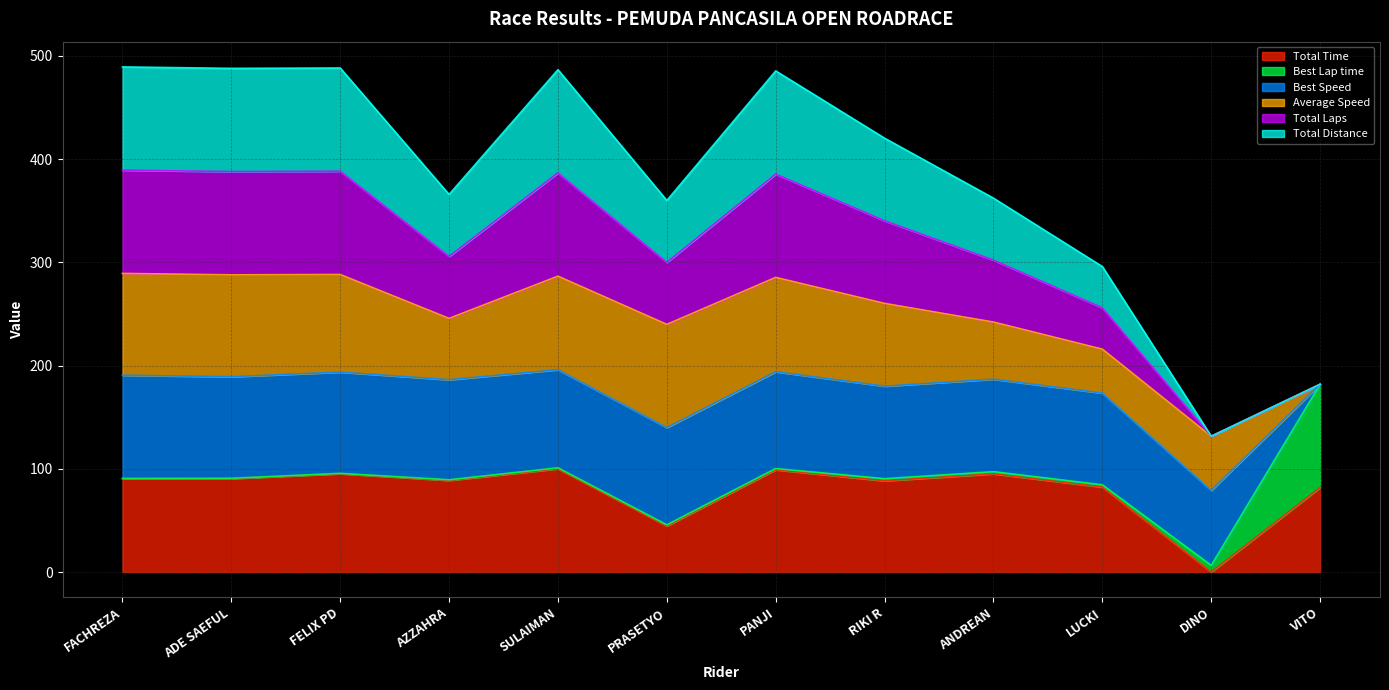

Which category has the lowest value in the Total Time series?

DINO